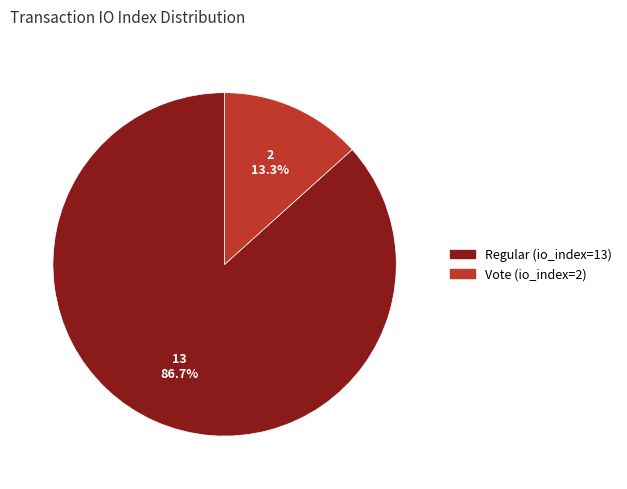

Combined, what portion of the pie is Vote (io_index=2) and Regular (io_index=13)?

100.0%